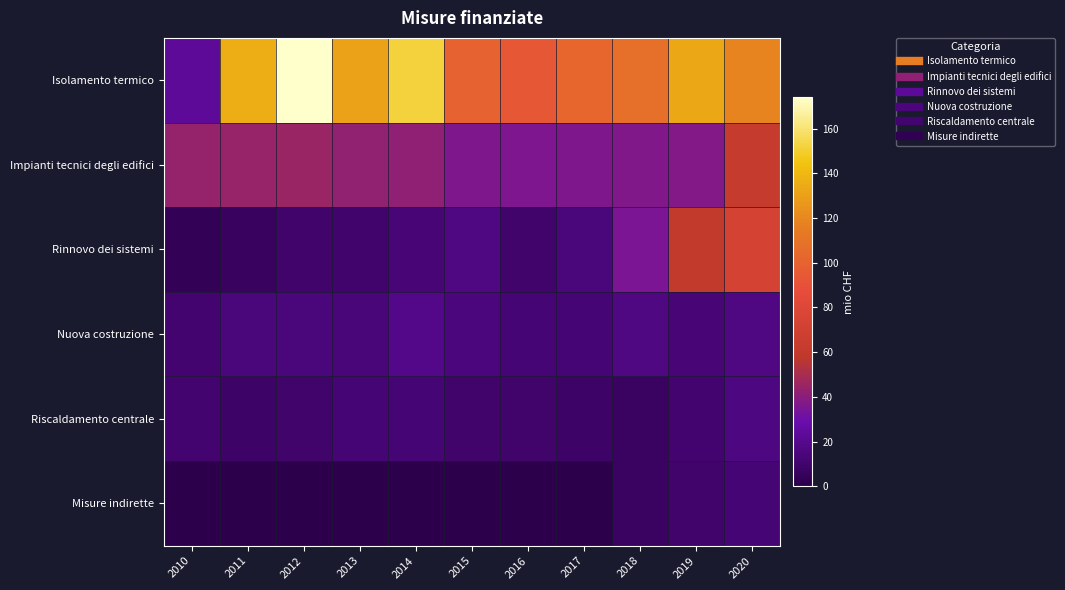

Which label corresponds to the smallest value in the chart?

2010